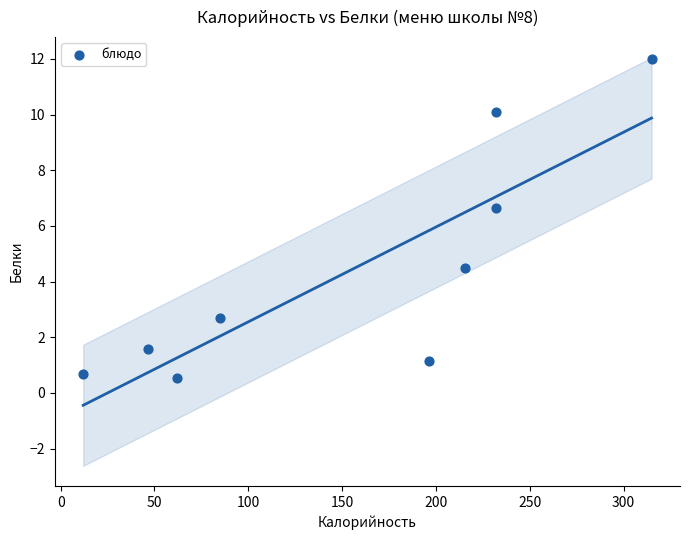

What Y value in the scatter plot is closest to 6?

6.6